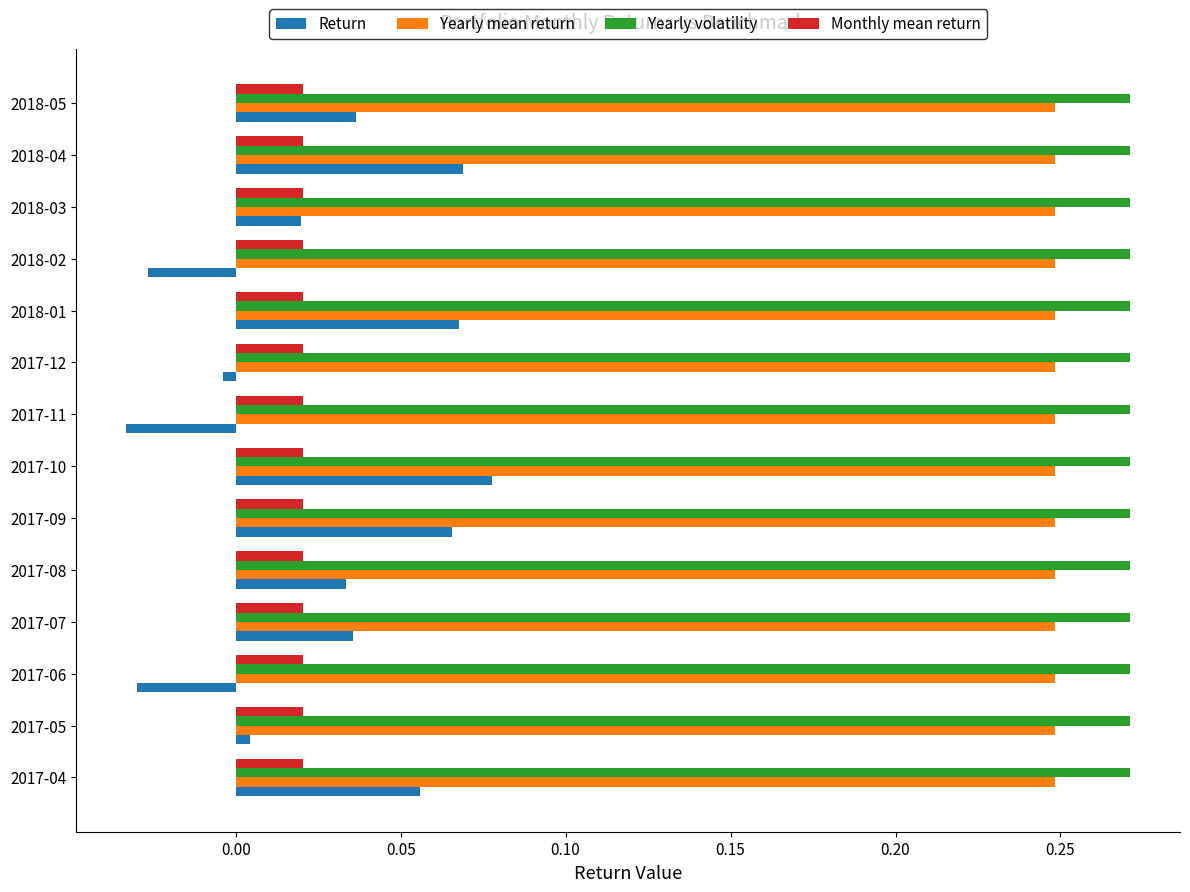

Is it true that Yearly mean return equals 0.1 at 2017-08?

False